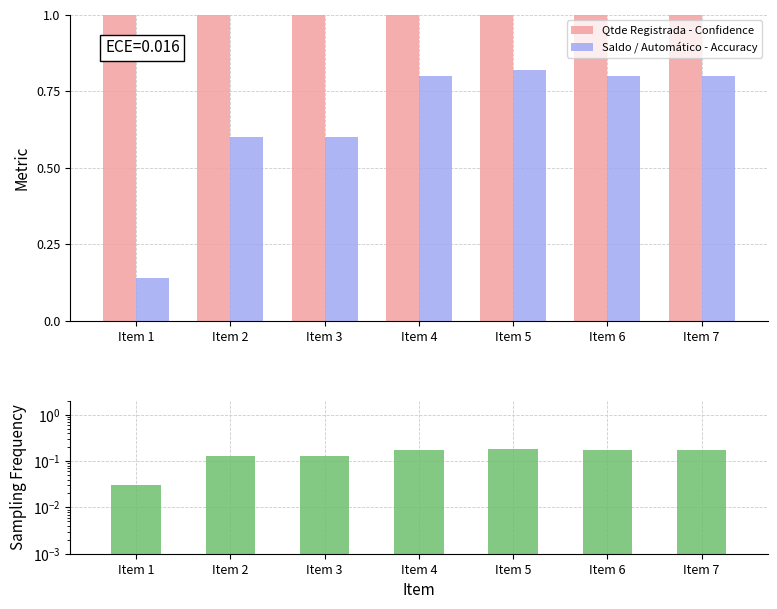

Reading left to right, what are all the values shown in this chart?

Qtde Registrada - Confidence: Item 1=1.0	Item 2=1.0	Item 3=1.0	Item 4=1.0	Item 5=1.0	Item 6=1.0	Item 7=1.0
Saldo / Automático - Accuracy: Item 1=0.1	Item 2=0.6	Item 3=0.6	Item 4=0.8	Item 5=0.8	Item 6=0.8	Item 7=0.8
Saldo Frequency: Item 1=0.0	Item 2=0.1	Item 3=0.1	Item 4=0.2	Item 5=0.2	Item 6=0.2	Item 7=0.2